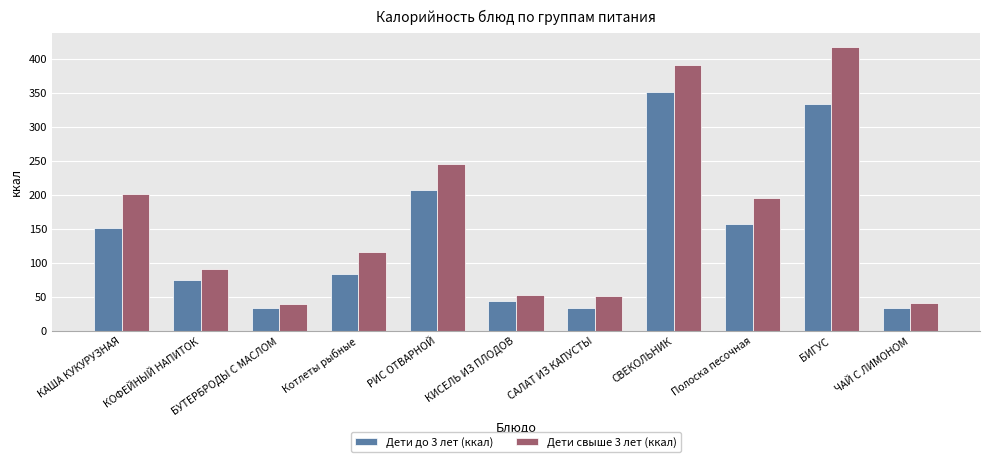

What is the sum of all Дети свыше 3 лет (ккал) values?

1842.8